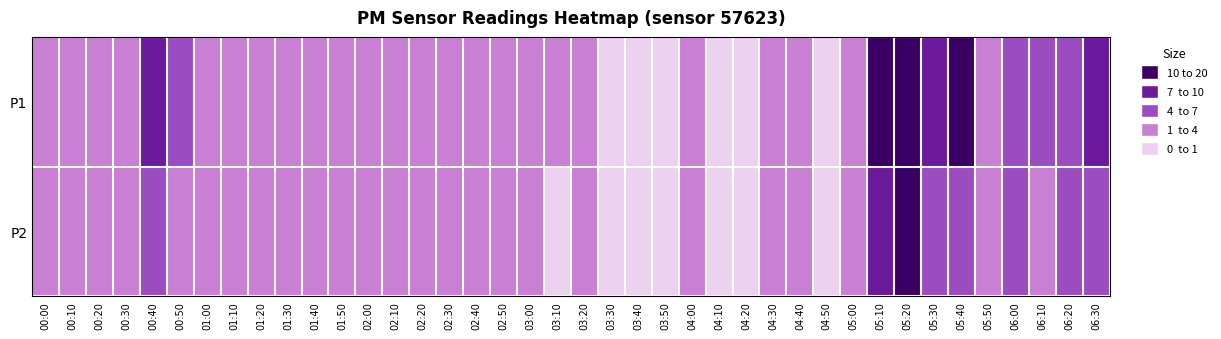

Reading right to left, what are all the values shown in this chart?

P1: 06:30=9	06:20=6	06:10=6	06:00=6	05:50=4	05:40=10	05:30=9	05:20=17	05:10=19	05:00=4	04:50=1	04:40=4	04:30=2	04:20=1	04:10=1	04:00=2	03:50=1	03:40=0	03:30=1	03:20=3	03:10=4	03:00=4	02:50=2	02:40=3	02:30=2	02:20=3	02:10=4	02:00=4	01:50=4	01:40=3	01:30=3	01:20=2	01:10=4	01:00=4	00:50=7	00:40=9	00:30=2	00:20=2	00:10=2	00:00=4
P2: 06:30=5	06:20=6	06:10=4	06:00=5	05:50=4	05:40=7	05:30=7	05:20=11	05:10=8	05:00=2	04:50=1	04:40=2	04:30=2	04:20=1	04:10=1	04:00=2	03:50=1	03:40=0	03:30=0	03:20=2	03:10=1	03:00=2	02:50=2	02:40=2	02:30=2	02:20=3	02:10=2	02:00=2	01:50=2	01:40=3	01:30=2	01:20=2	01:10=4	01:00=4	00:50=4	00:40=5	00:30=2	00:20=2	00:10=2	00:00=3